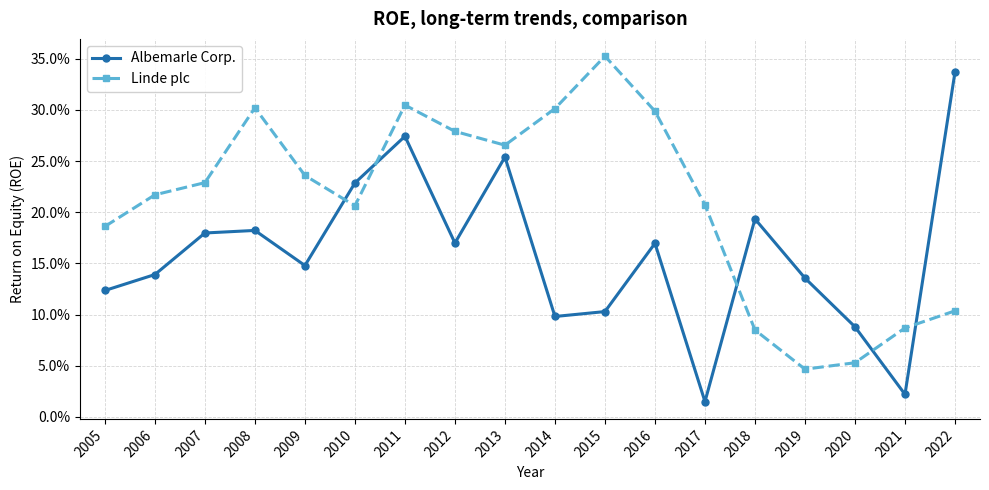

What is the difference between the Albemarle Corp. values at 2018 and 2021?

0.2